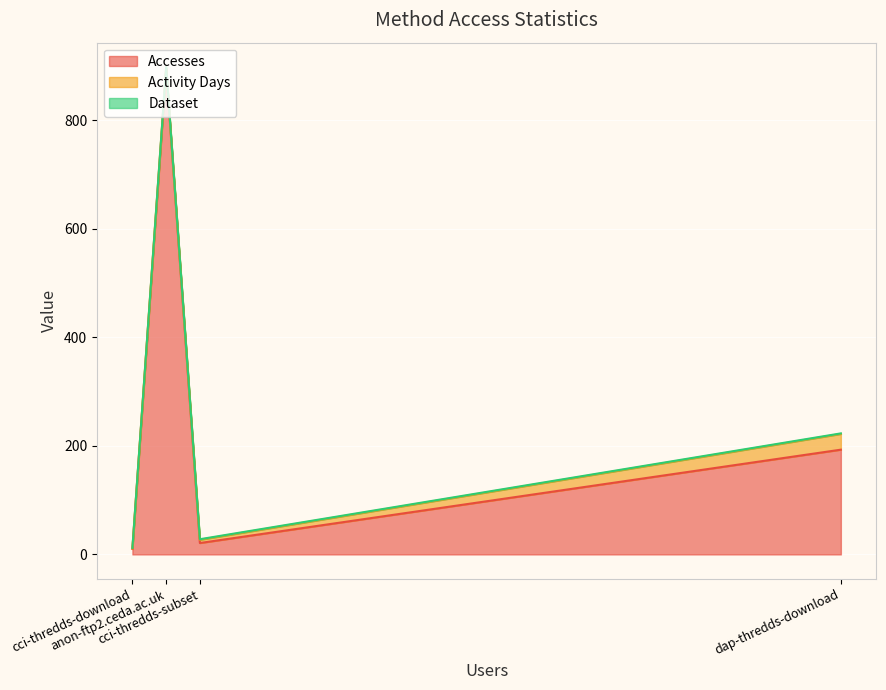

What is the sum of the Dataset values at dap-thredds-download and cci-thredds-download?

2